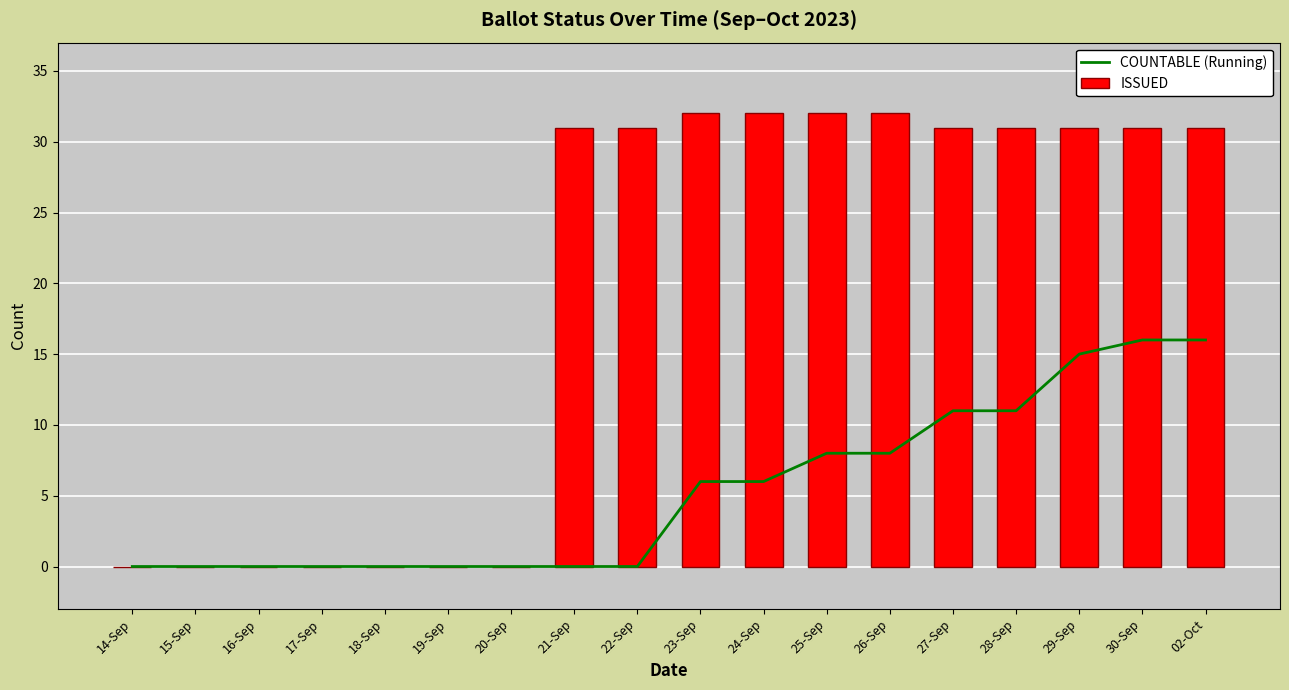

Reading left to right, list all the values displayed in this chart.

COUNTABLE (Running): 0	0	0	0	0	0	0	0	0	6	6	8	8	11	11	15	16	16
ISSUED: 0	0	0	0	0	0	0	31	31	32	32	32	32	31	31	31	31	31